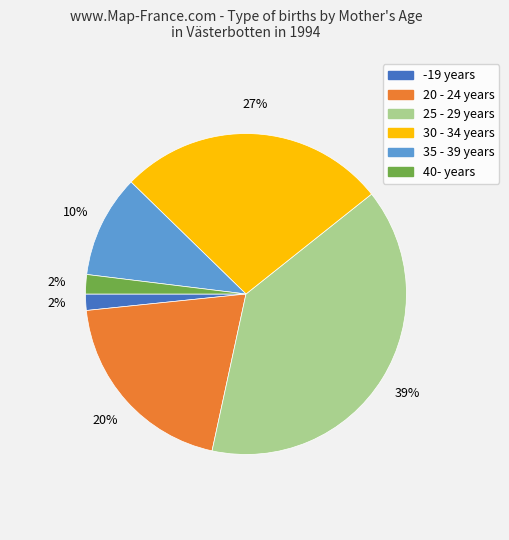

The 35 - 39 years slice represents 1% of the pie. True or false?

False